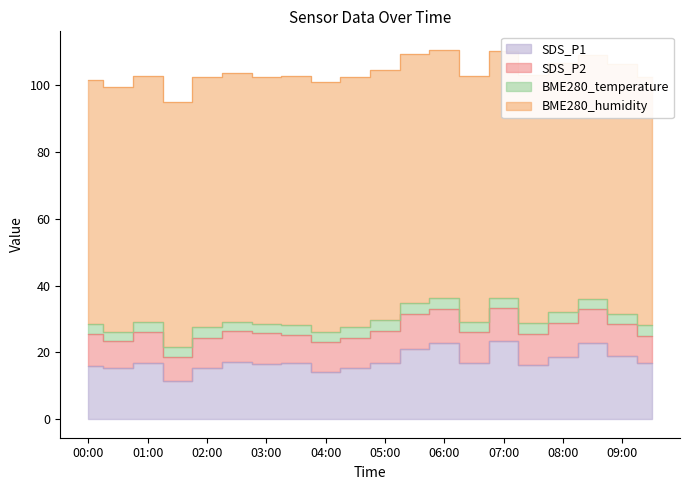

What are all the series names shown in the legend?

SDS_P1, SDS_P2, BME280_temperature, BME280_humidity